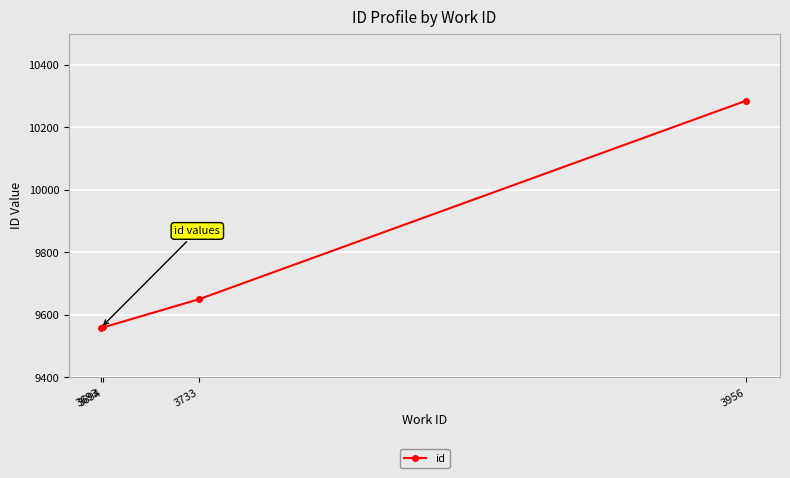

The value at 3693 is 4167. True or false?

False